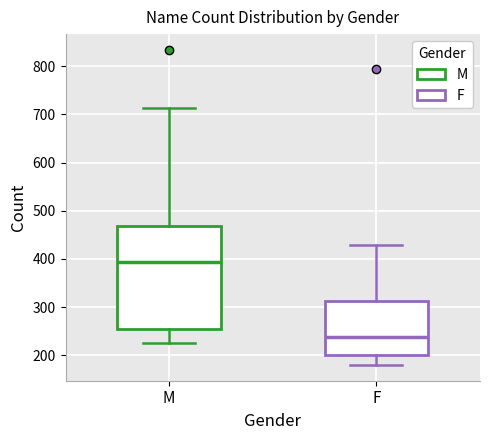

Which box is the tallest, from its lower edge to its upper edge?

M